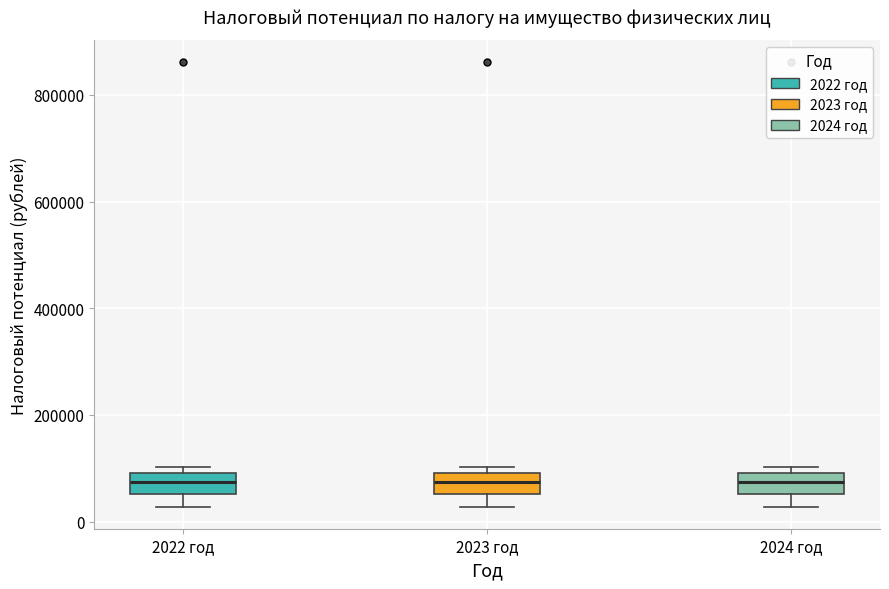

Reading left to right, read every box against the y-axis: the position of its median line, the range the box covers, and the ends of its whiskers. The values are not printed on the chart, so give them approximately, as read against the axis.

2022 год: median 80000, box 60000 to 100000, whiskers 20000 to 100000 (just above the box's upper edge)
2023 год: median 80000, box 60000 to 100000, whiskers 20000 to 100000 (just above the box's upper edge)
2024 год: median 80000, box 60000 to 100000, whiskers 20000 to 100000 (just above the box's upper edge)